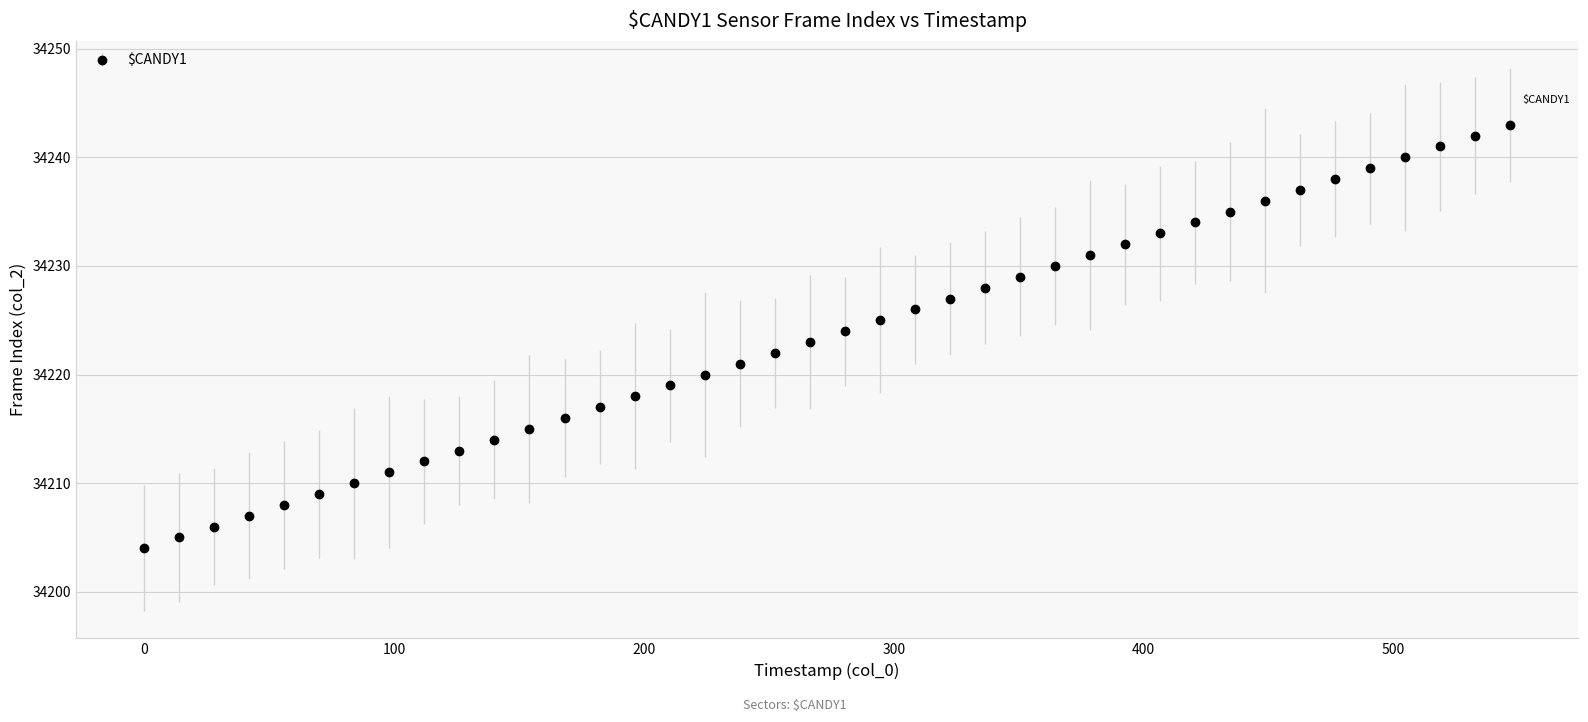

What is the maximum value shown in the chart?

34243